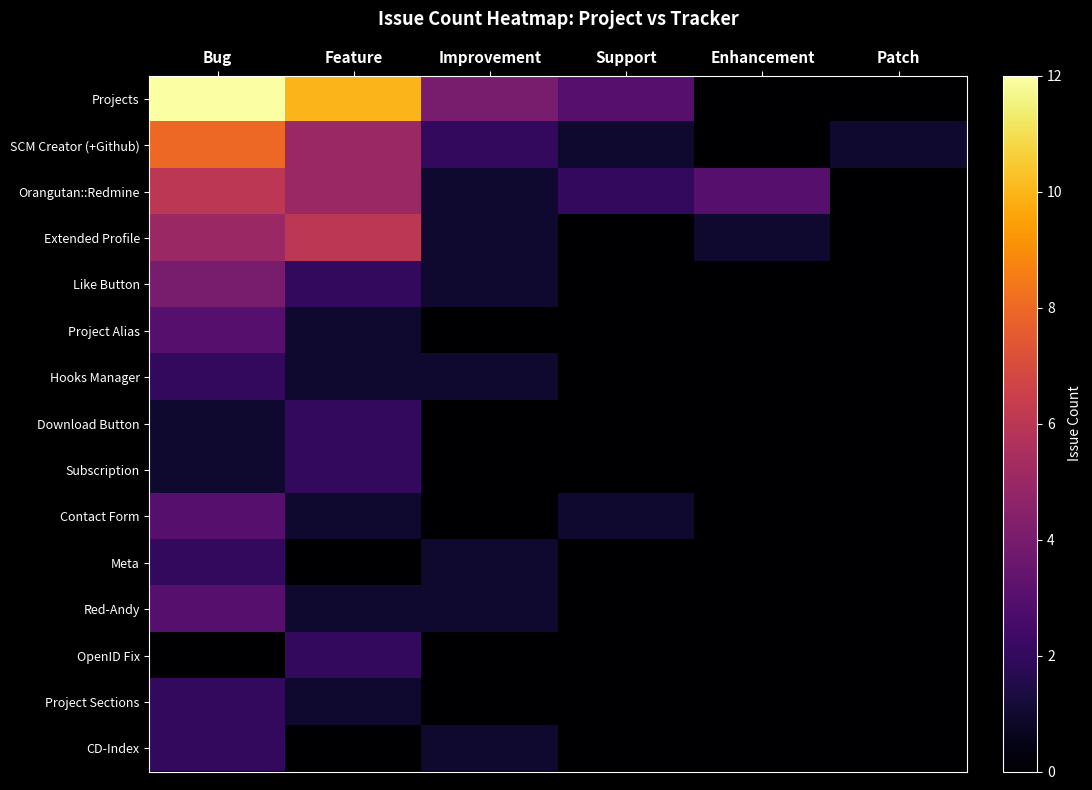

Reading left to right, extract all data points from this chart.

Projects: Bug=12	Feature=10	Improvement=4	Support=3	Enhancement=0	Patch=0
SCM Creator (+Github): Bug=8	Feature=5	Improvement=2	Support=1	Enhancement=0	Patch=1
Orangutan::Redmine: Bug=6	Feature=5	Improvement=1	Support=2	Enhancement=3	Patch=0
Extended Profile: Bug=5	Feature=6	Improvement=1	Support=0	Enhancement=1	Patch=0
Like Button: Bug=4	Feature=2	Improvement=1	Support=0	Enhancement=0	Patch=0
Project Alias: Bug=3	Feature=1	Improvement=0	Support=0	Enhancement=0	Patch=0
Hooks Manager: Bug=2	Feature=1	Improvement=1	Support=0	Enhancement=0	Patch=0
Download Button: Bug=1	Feature=2	Improvement=0	Support=0	Enhancement=0	Patch=0
Subscription: Bug=1	Feature=2	Improvement=0	Support=0	Enhancement=0	Patch=0
Contact Form: Bug=3	Feature=1	Improvement=0	Support=1	Enhancement=0	Patch=0
Meta: Bug=2	Feature=0	Improvement=1	Support=0	Enhancement=0	Patch=0
Red-Andy: Bug=3	Feature=1	Improvement=1	Support=0	Enhancement=0	Patch=0
OpenID Fix: Bug=0	Feature=2	Improvement=0	Support=0	Enhancement=0	Patch=0
Project Sections: Bug=2	Feature=1	Improvement=0	Support=0	Enhancement=0	Patch=0
CD-Index: Bug=2	Feature=0	Improvement=1	Support=0	Enhancement=0	Patch=0